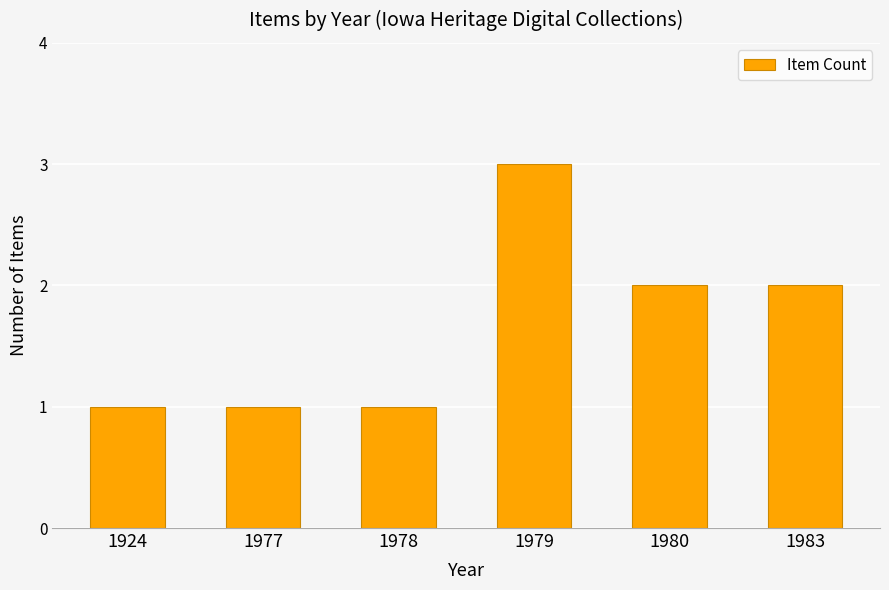

How many bars are there in total?

6